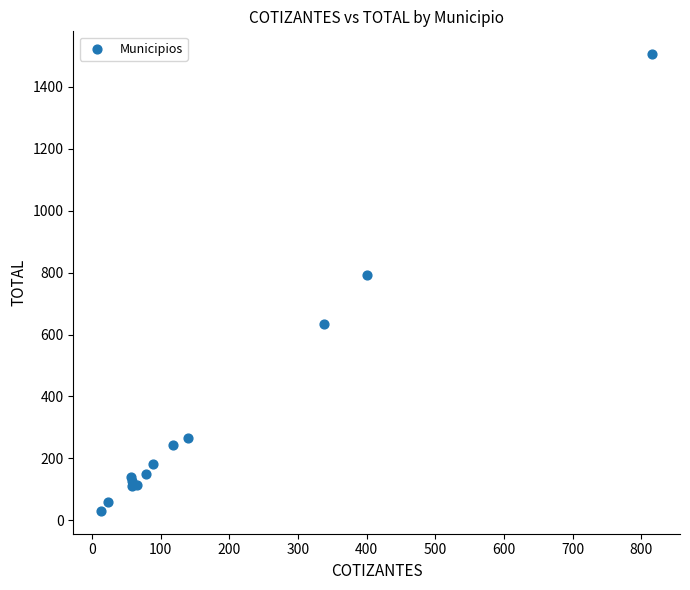

What Y value in the scatter plot is closest to 768?

793